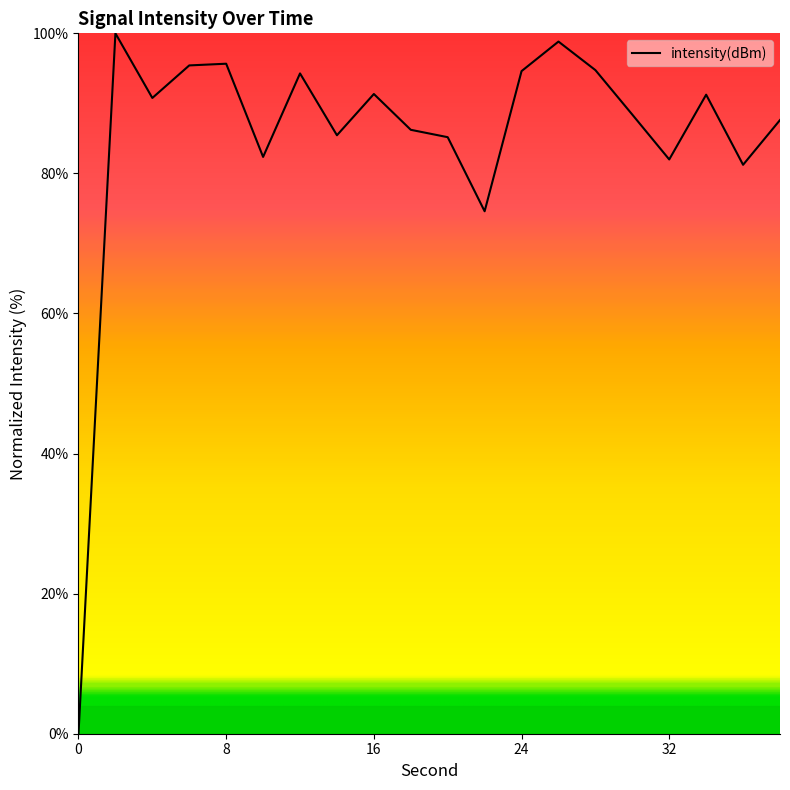

What is the difference between the maximum and minimum values?

100.0